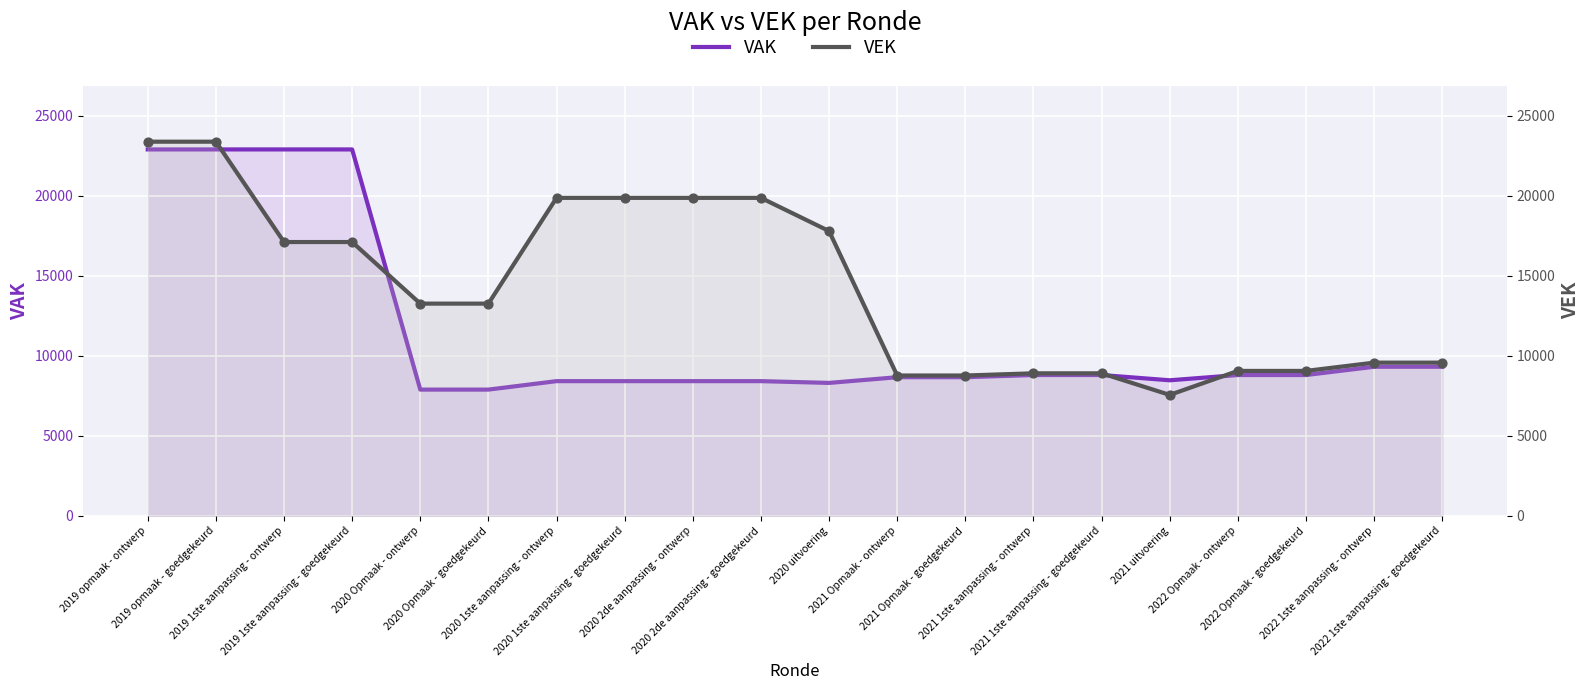

Which series has the widest spread of Y values?

VEK